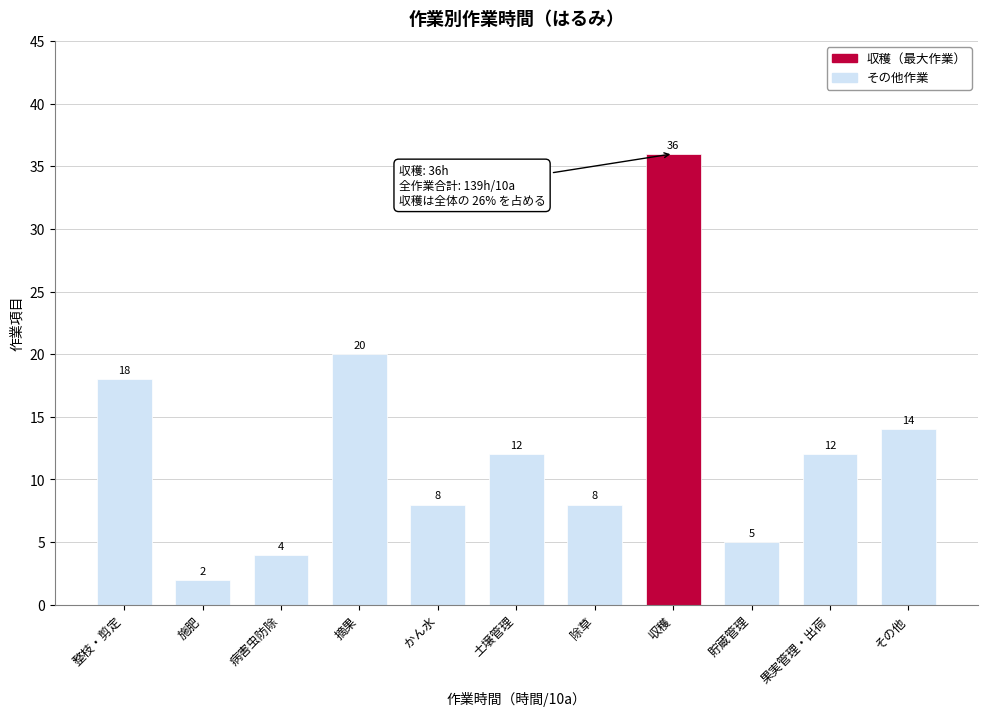

Reading left to right, what are all the values shown in this chart?

整枝・剪定=18	施肥=2	病害虫防除=4	摘果=20	かん水=8	土壌管理=12	除草=8	収穫=36	貯蔵管理=5	果実管理・出荷=12	その他=14